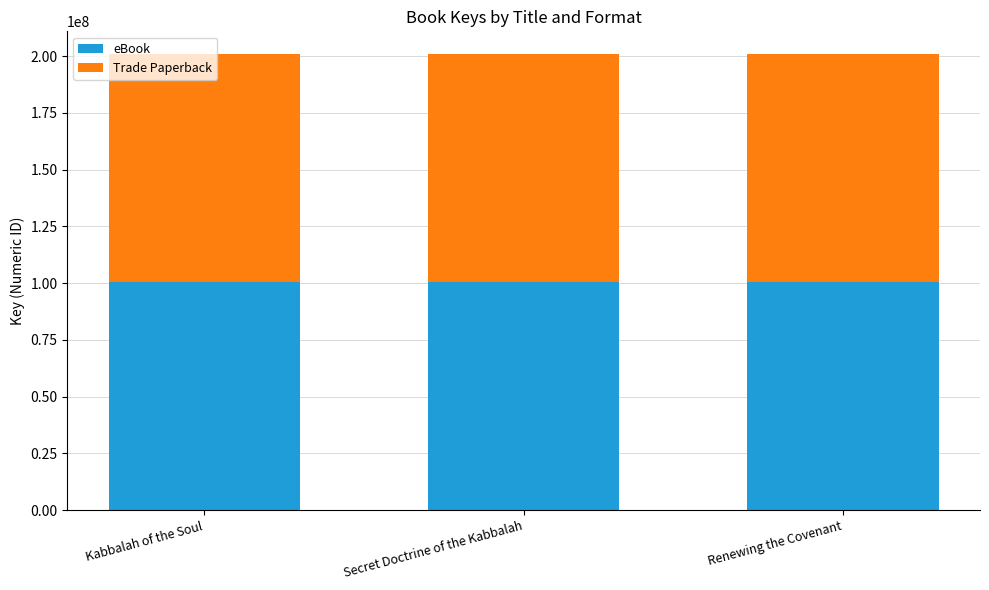

The value of eBook at Secret Doctrine of the Kabbalah is 100444589. True or false?

True